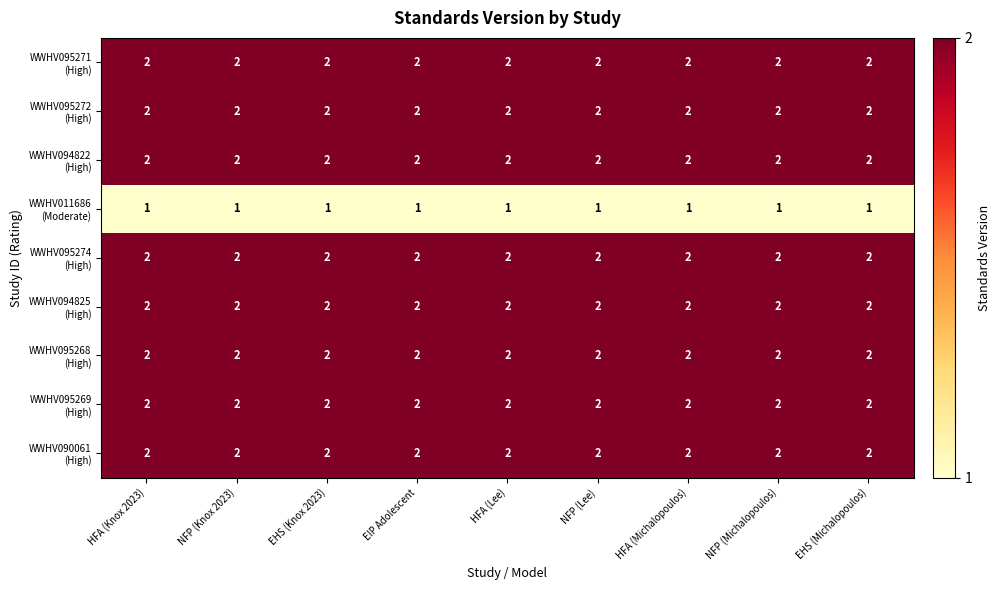

What is the total value across all series at HFA (Knox 2023)?

17